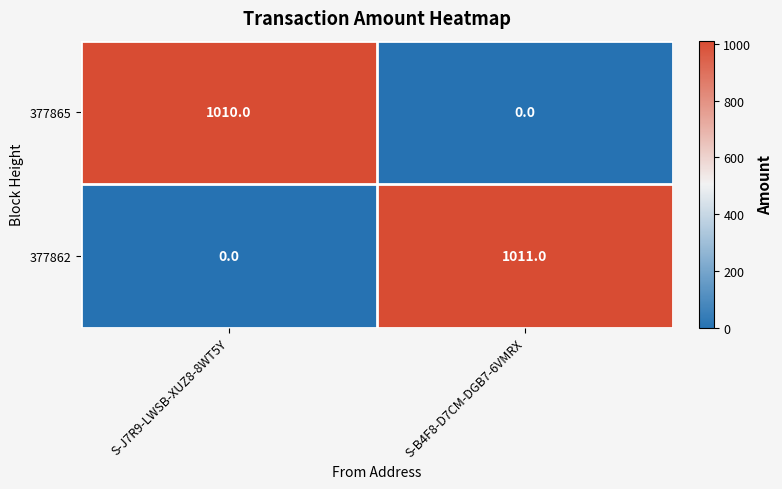

How many distinct data groups are displayed?

2